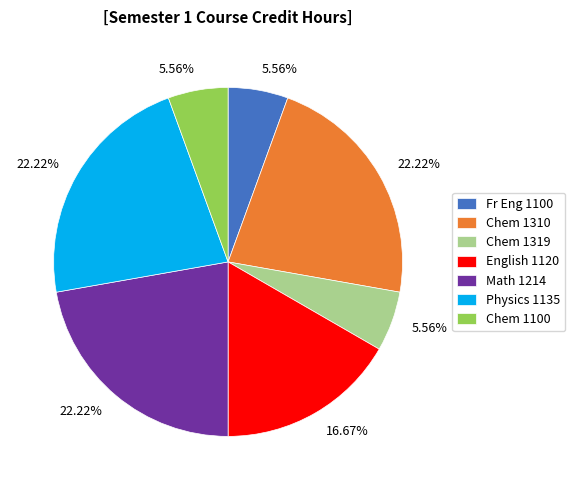

To the nearest percent, what is the difference between the largest and smallest slice percentages?

17%